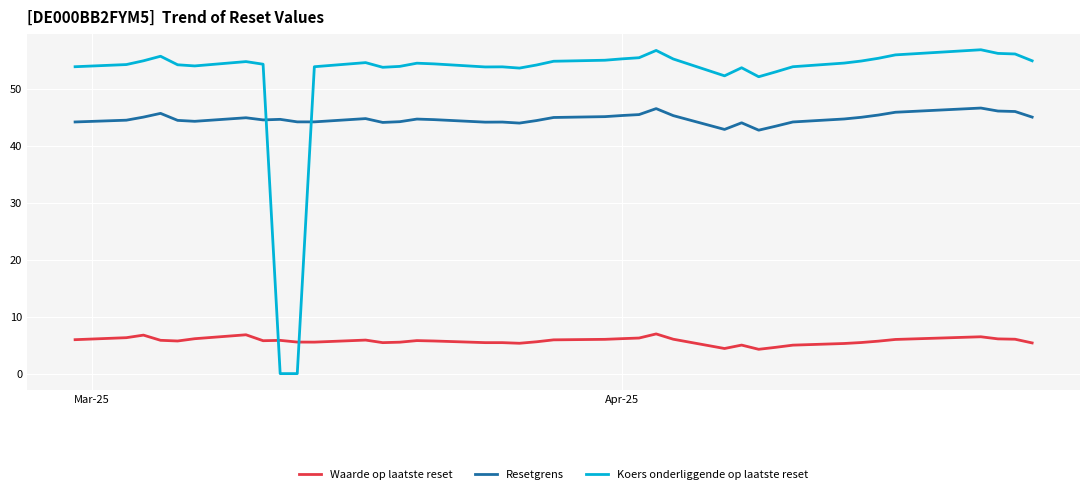

True or false: Resetgrens and Waarde op laatste reset intersect in this chart.

False